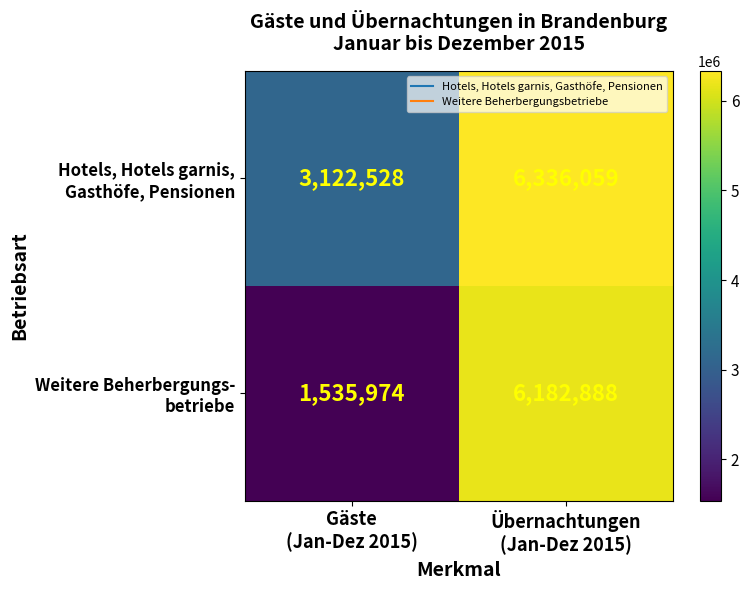

What is the smallest value displayed?

1535974